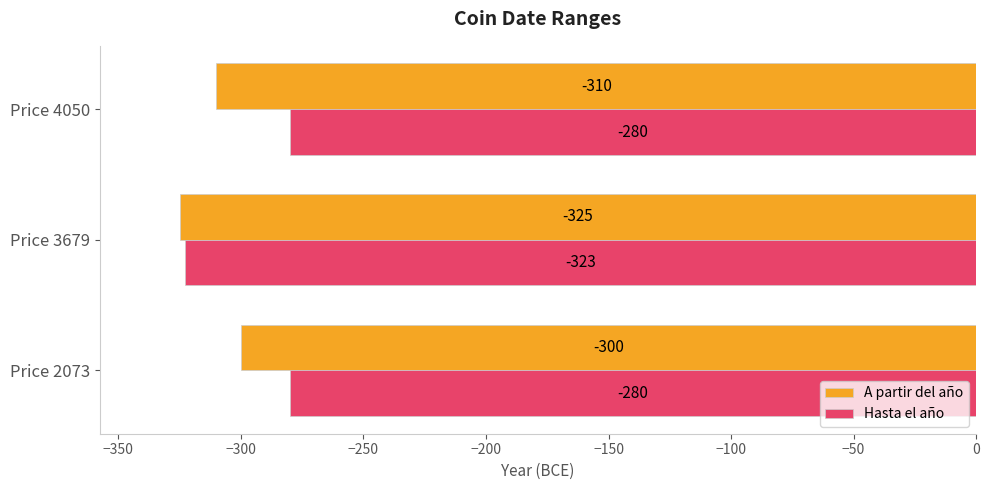

The A partir del año series shows -432 at Price 3679. True or false?

False